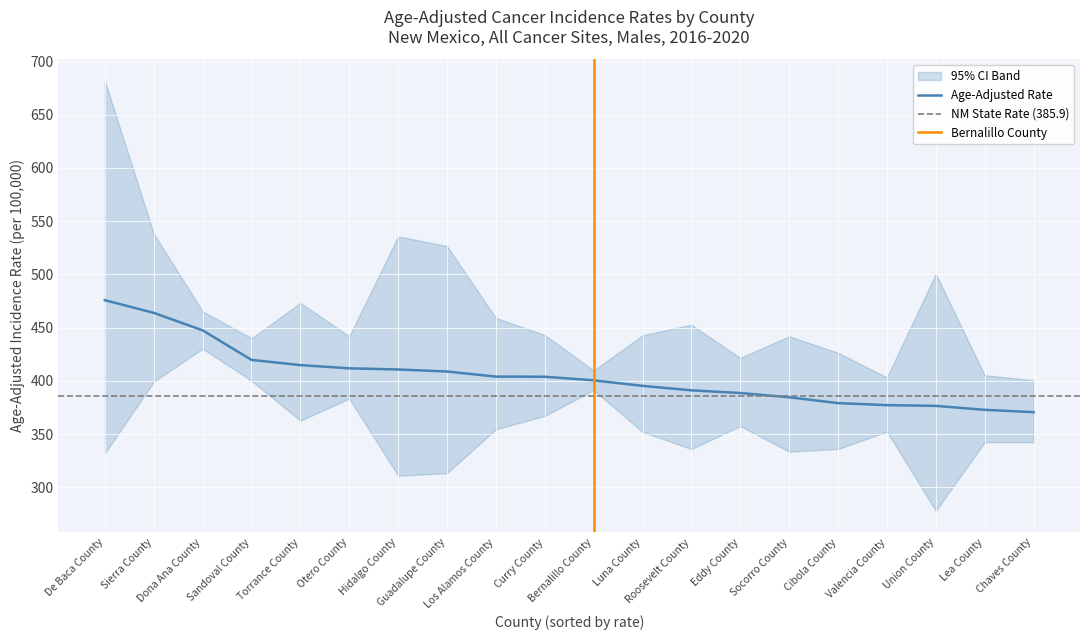

What position from the right is Guadalupe County?

13